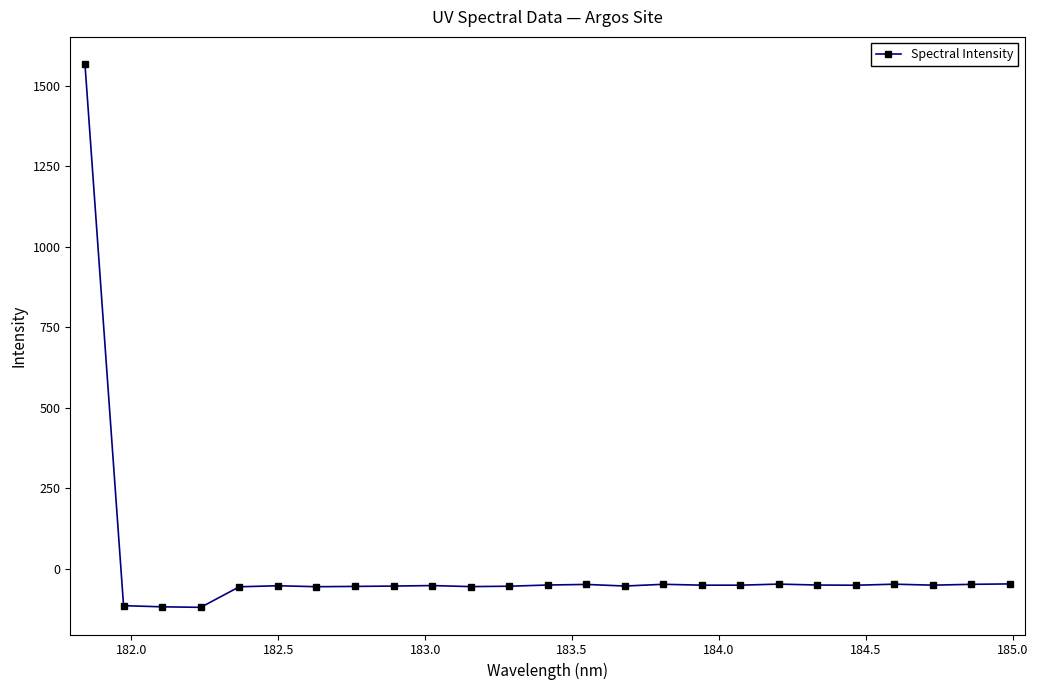

What is the value of the 8th point from the left?

-55.5